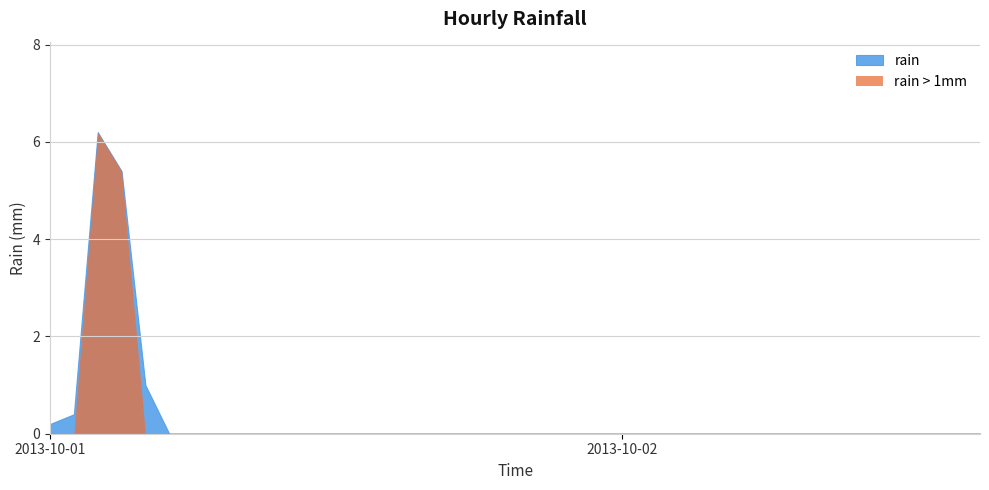

List the labels in order of value, largest first.

02:00, 03:00, 04:00, 01:00, 00:00, 05:00, 06:00, 07:00, 08:00, 09:00, 10:00, 11:00, 12:00, 13:00, 14:00, 15:00, 16:00, 17:00, 18:00, 19:00, 20:00, 21:00, 22:00, 23:00, 00:00, 01:00, 02:00, 03:00, 04:00, 05:00, 06:00, 07:00, 08:00, 09:00, 10:00, 11:00, 12:00, 13:00, 14:00, 15:00